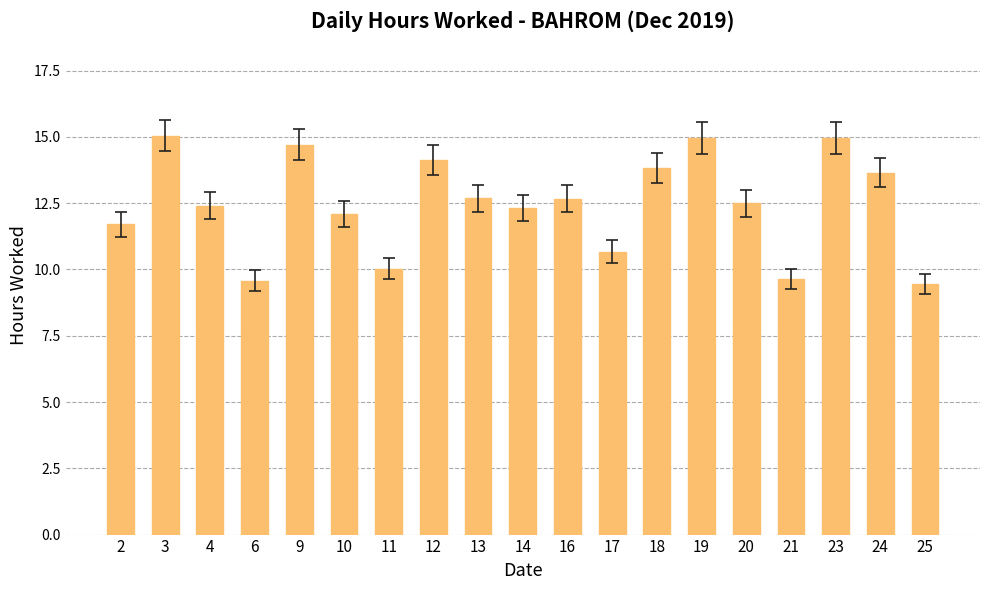

What is the change in value from 6 to 20?

+2.9